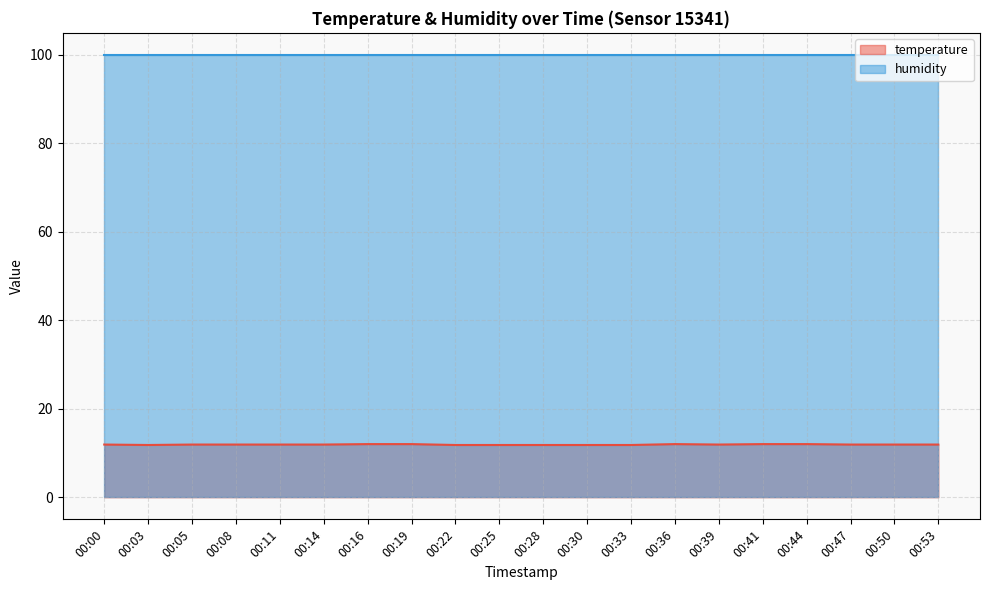

What is the change in value from 00:08 to 00:30?

-0.1